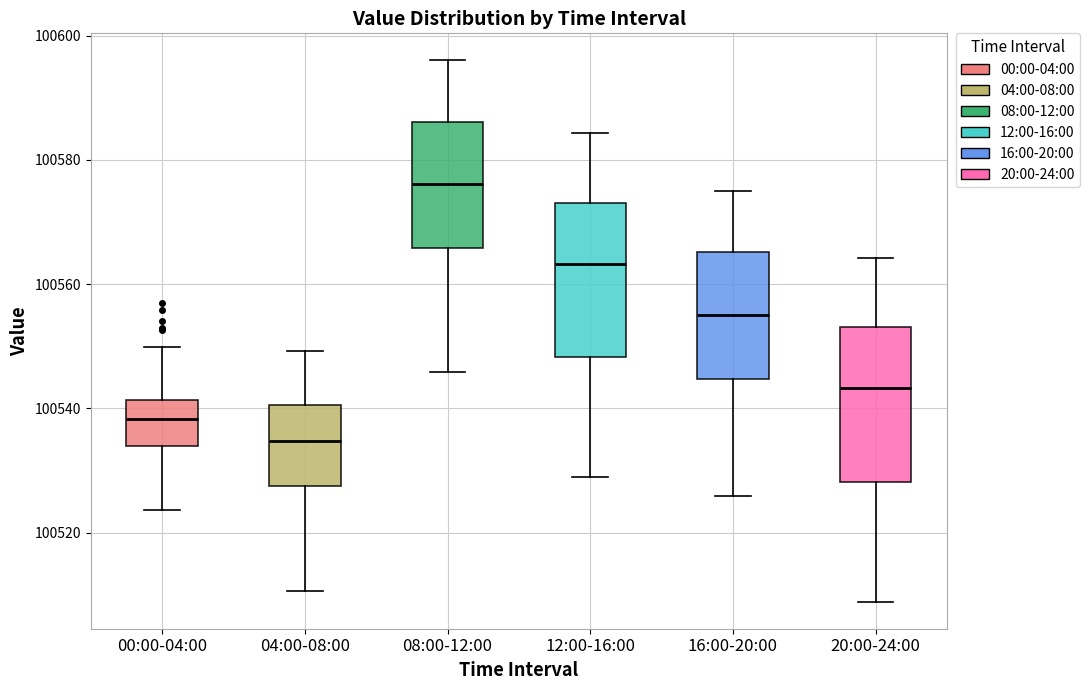

Reading left to right, transcribe this box plot: for each box, give where its median line is, the range the box spans, and where its two whiskers end, as read against the y-axis. The values are not printed on the chart, so give them approximately, as read against the axis.

00:00-04:00: median 100538, box 100534 to 100542, whiskers 100524 to 100550
04:00-08:00: median 100534, box 100528 to 100540, whiskers 100510 to 100550
08:00-12:00: median 100576, box 100566 to 100586, whiskers 100546 to 100596
12:00-16:00: median 100564, box 100548 to 100574, whiskers 100528 to 100584
16:00-20:00: median 100556, box 100544 to 100566, whiskers 100526 to 100576
20:00-24:00: median 100544, box 100528 to 100554, whiskers 100508 to 100564